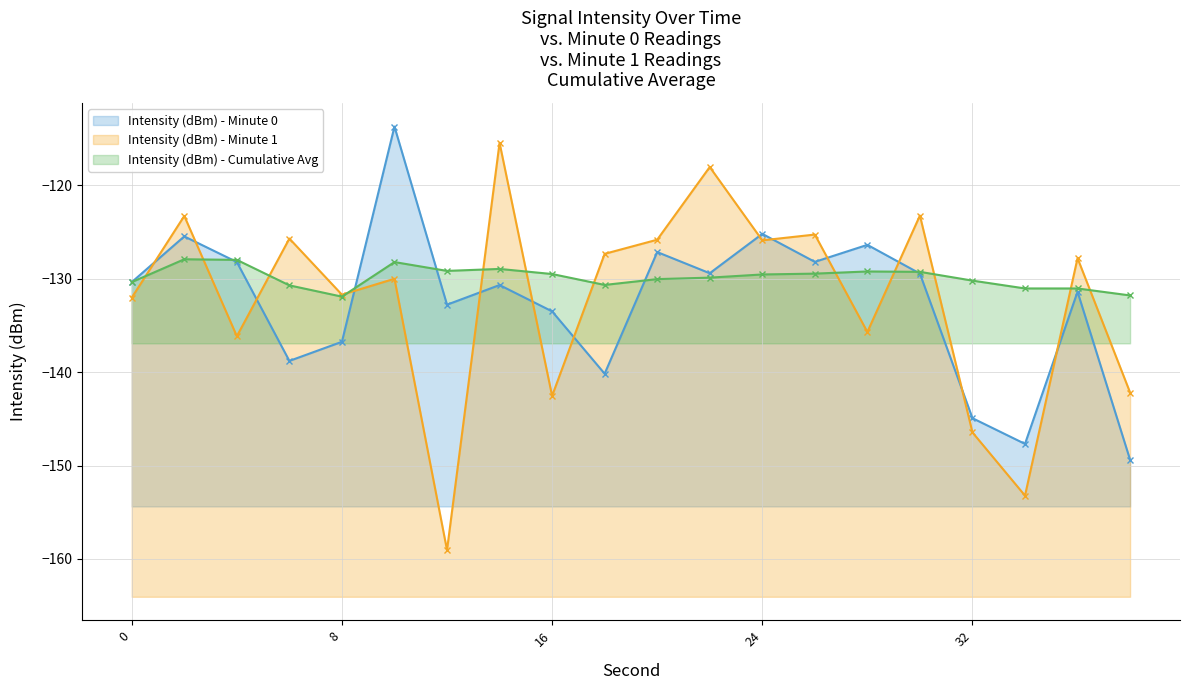

Rank the categories by Intensity (dBm) - Minute 0 value from lowest to highest.

38, 34, 32, 18, 6, 8, 16, 12, 36, 14, 0, 30, 22, 4, 26, 20, 28, 2, 24, 10